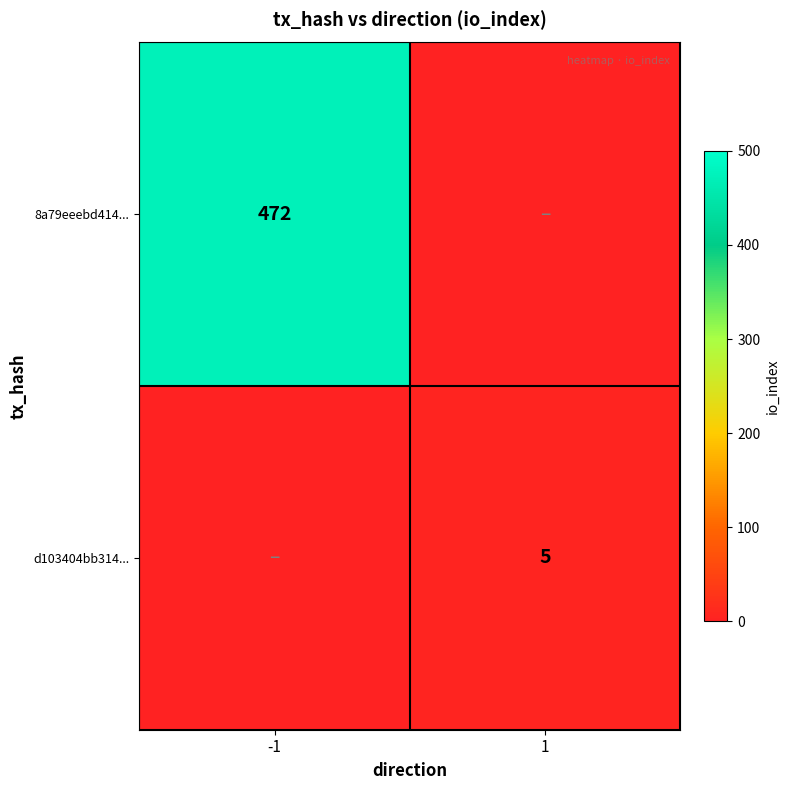

Is it true that d103404bb314... equals 5 at 1?

True